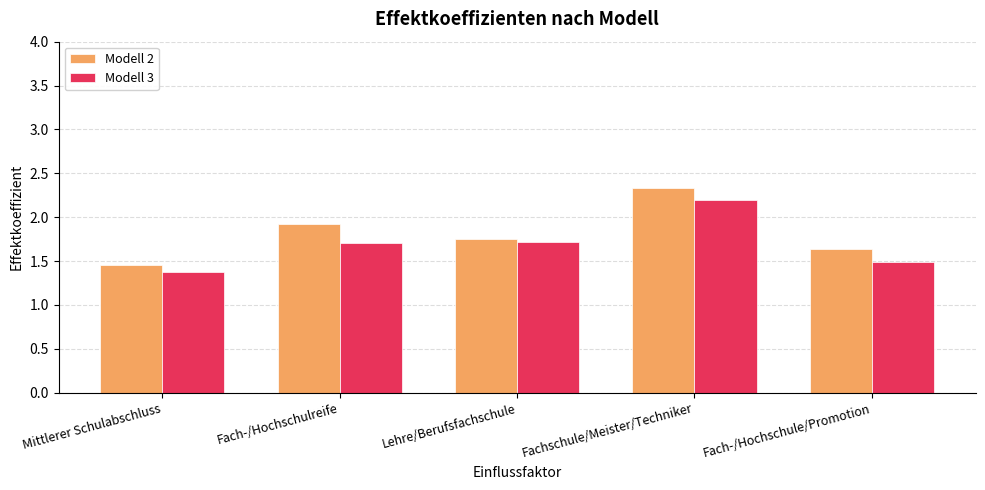

Is the value of Modell 3 at Fach-/Hochschulreife greater than the value of Modell 2 at Mittlerer Schulabschluss?

Yes